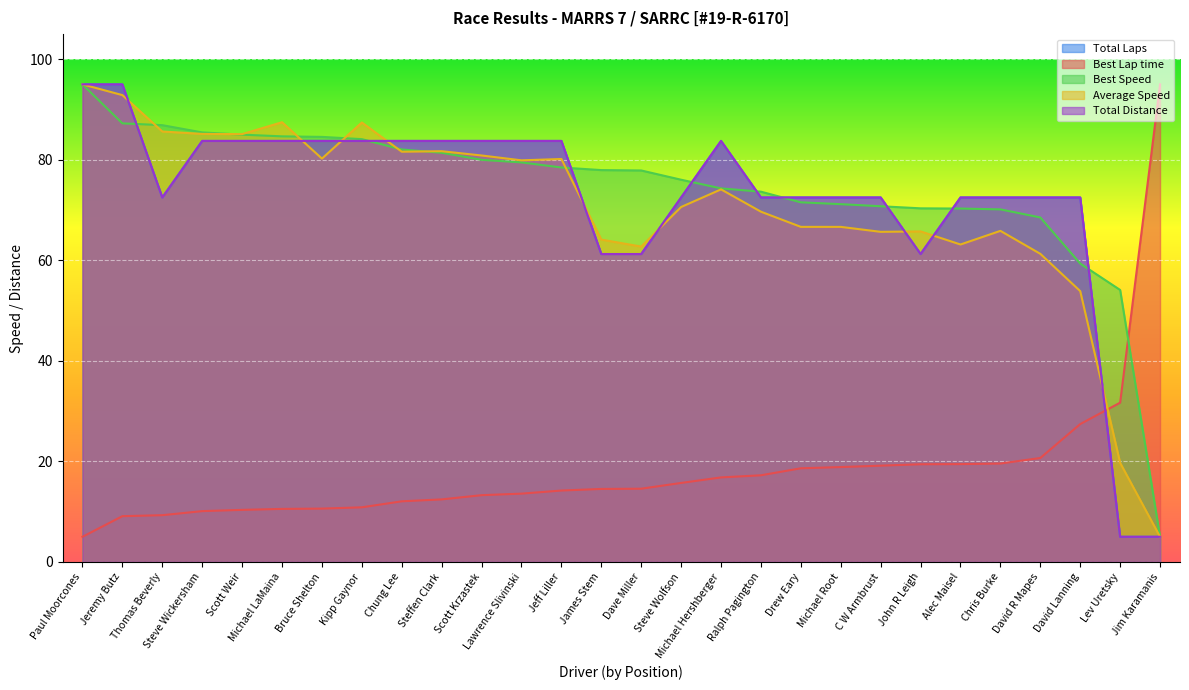

Does the chart display data point markers on the line(s)?

No